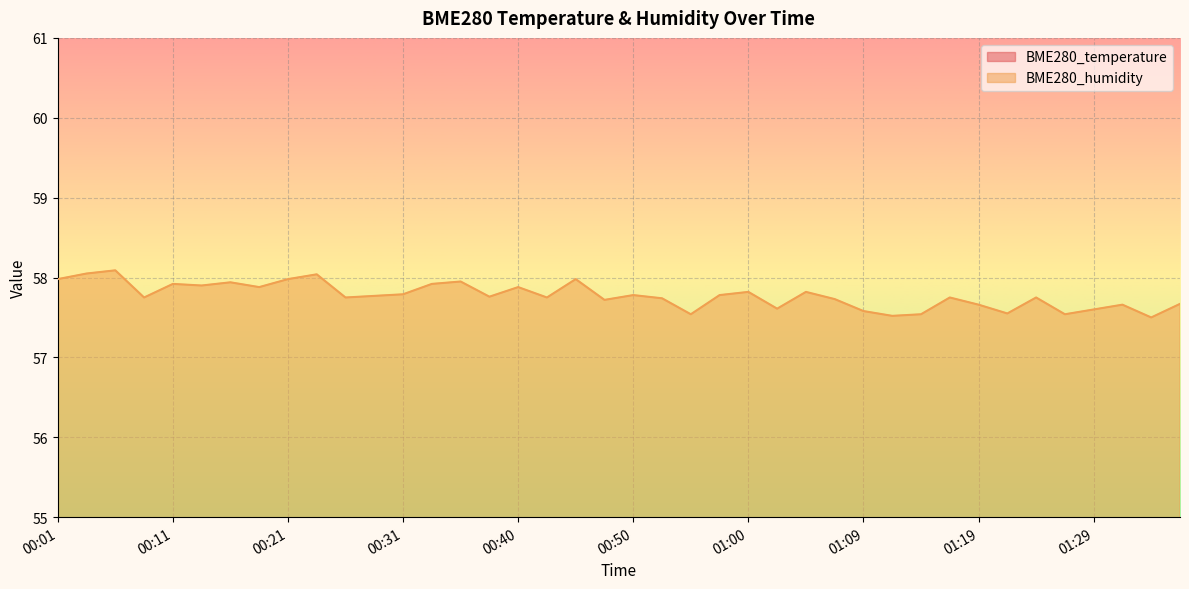

What is the average value of the BME280_temperature series?

23.5